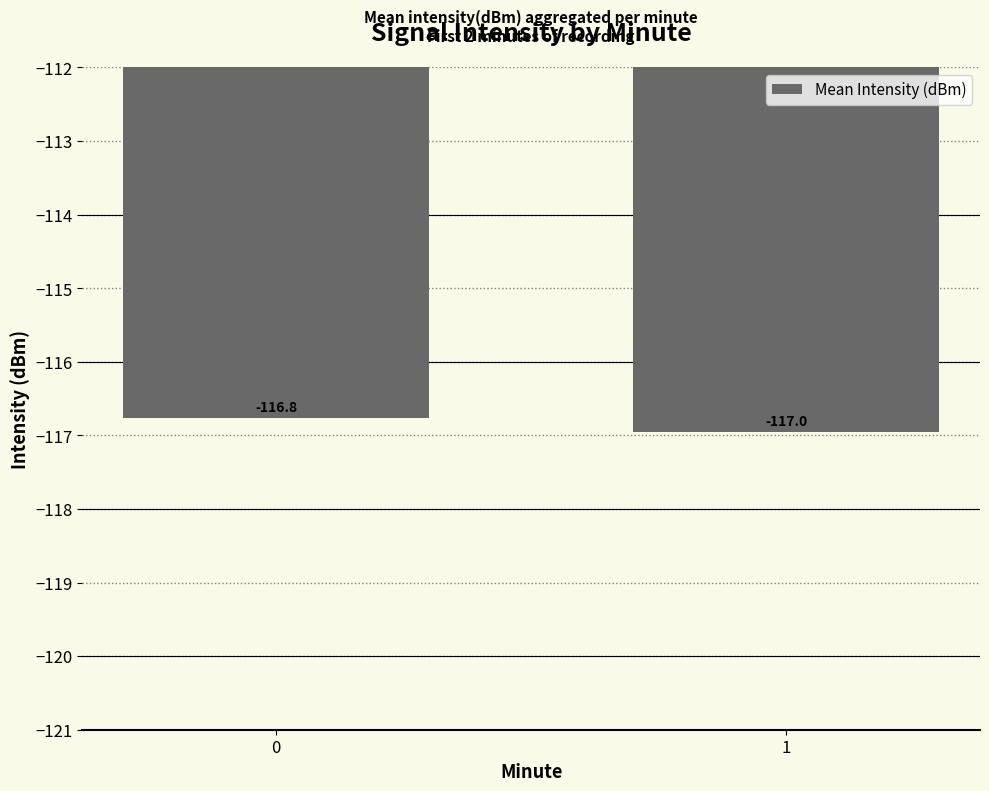

What is the approximate value at 0?

-116.8